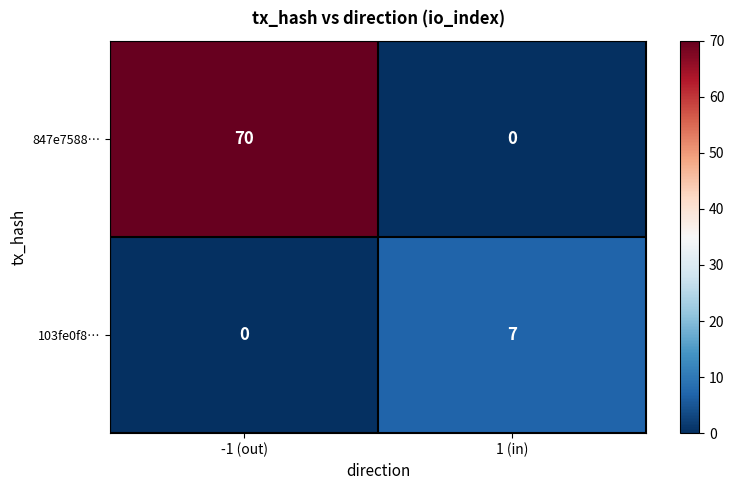

Which series has the largest total across all categories?

847e7588…